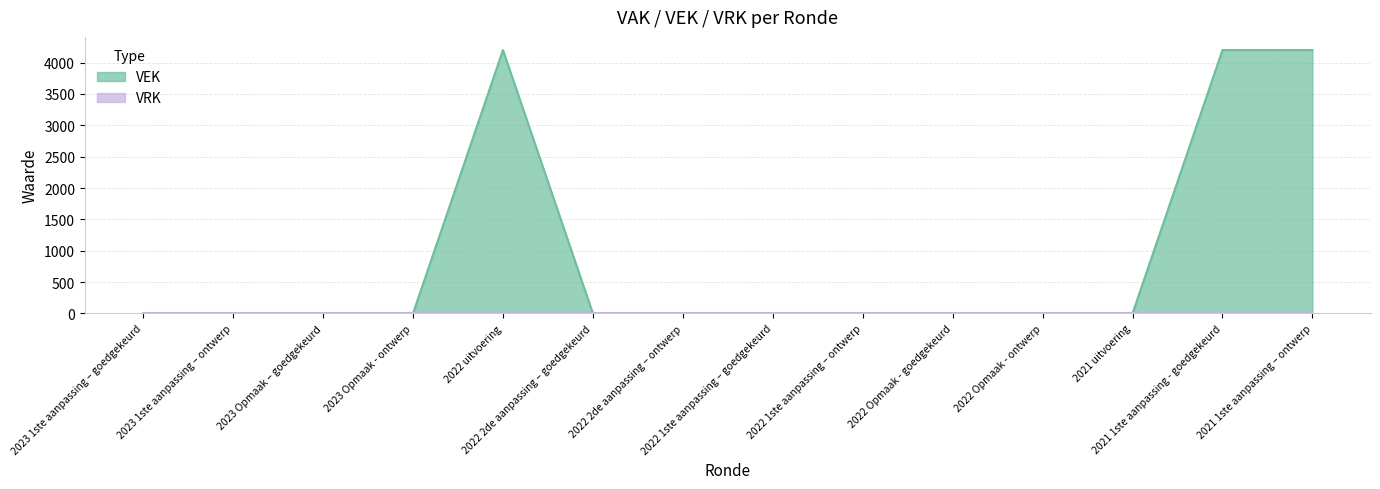

The chart shows a value of 0 at 2023 1ste aanpassing – ontwerp. True or false?

True